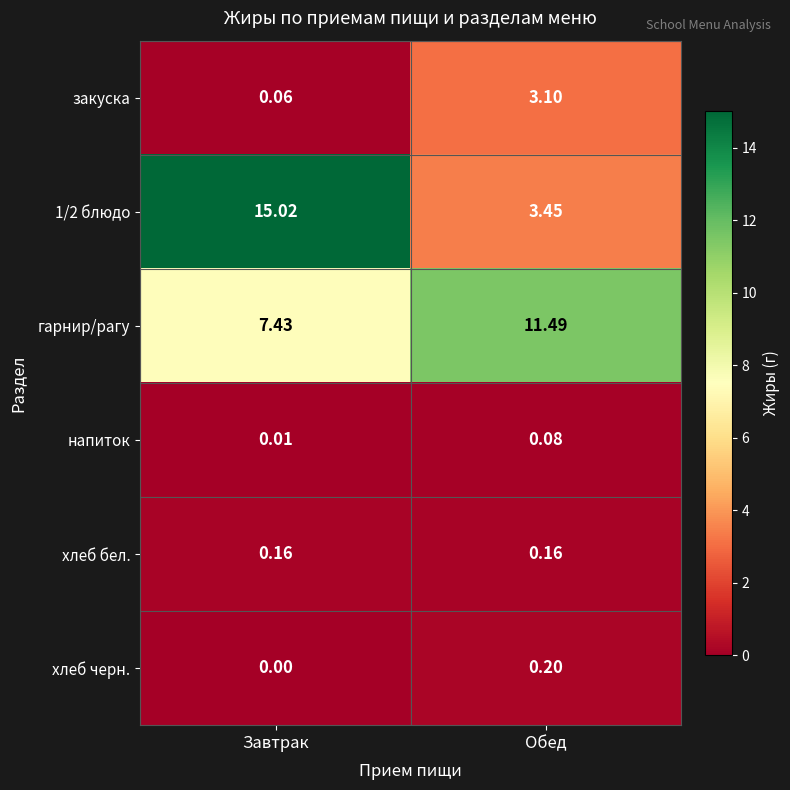

Which series has the largest range (max minus min)?

1/2 блюдо